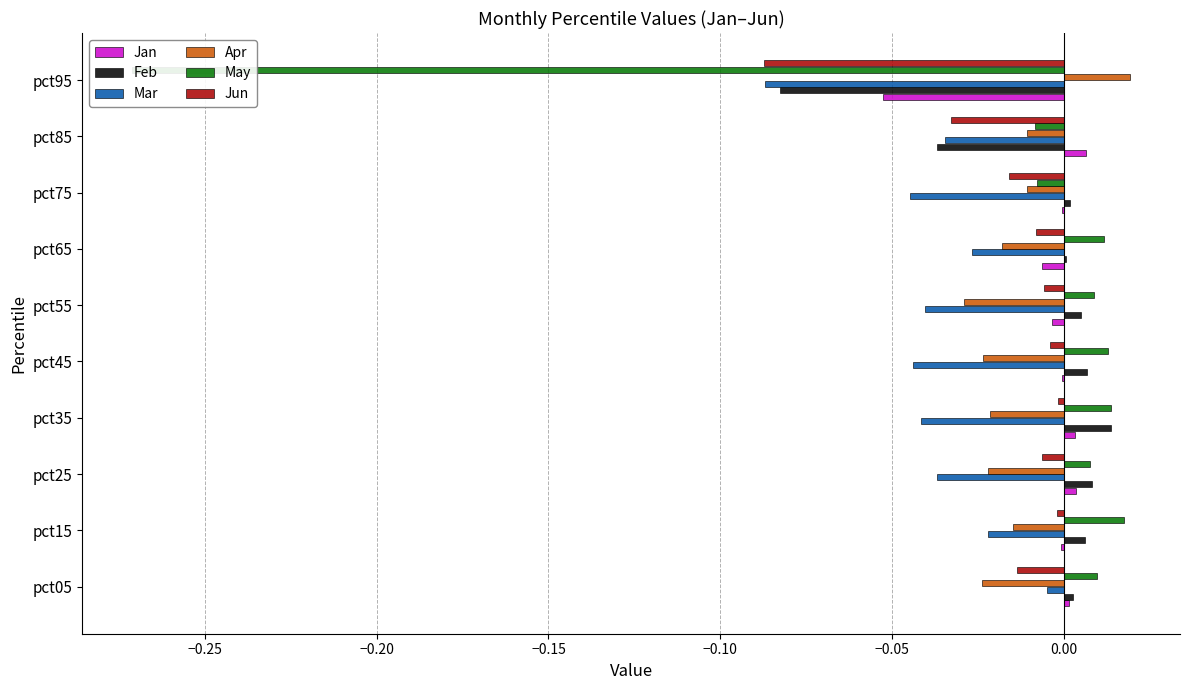

True or false: Apr has a value of -0.0 at pct85.

False